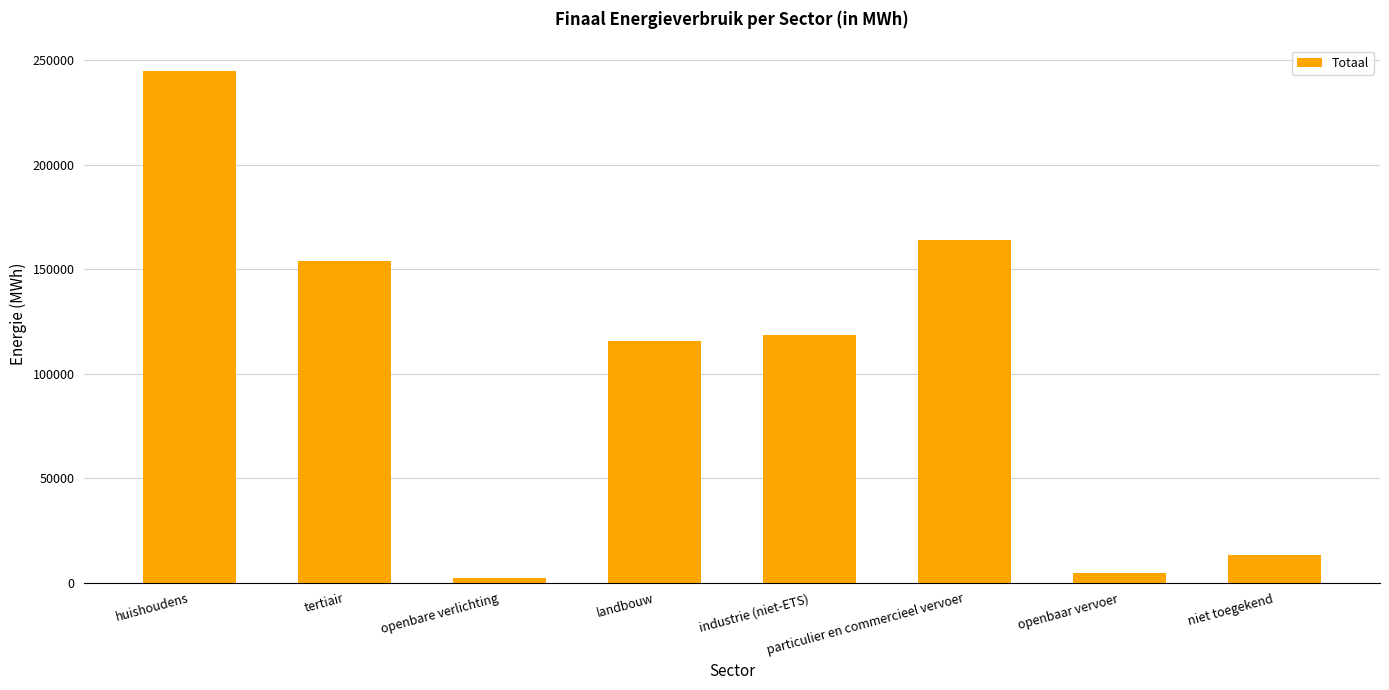

What is the difference between the maximum and minimum values?

242829.0